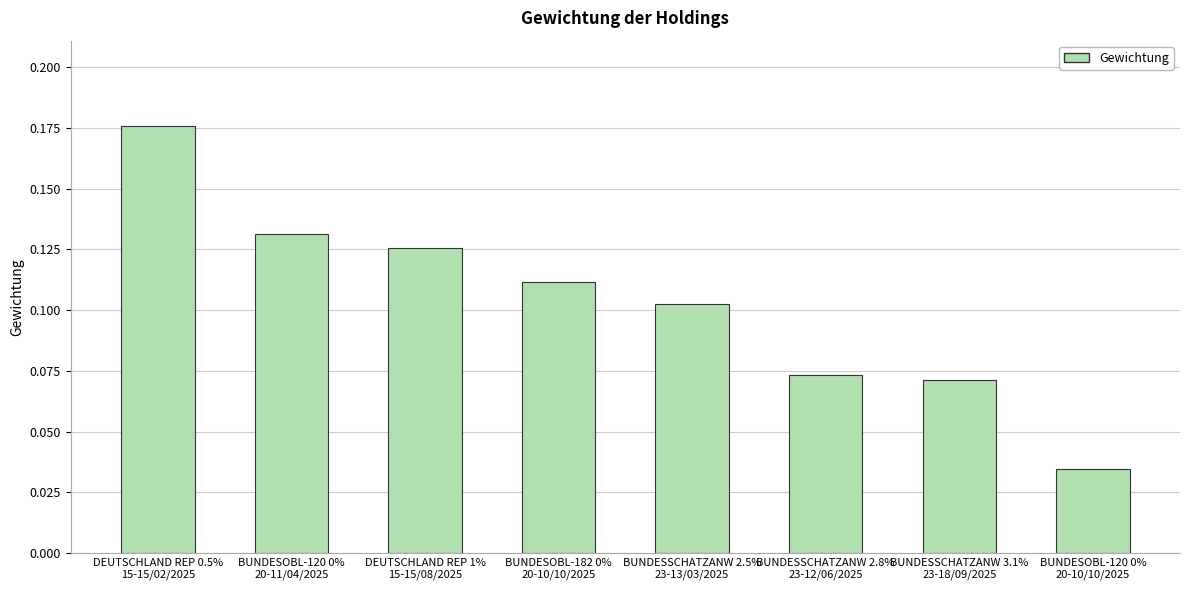

What position from the right is BUNDESSCHATZANW 2.5%
23-13/03/2025?

4